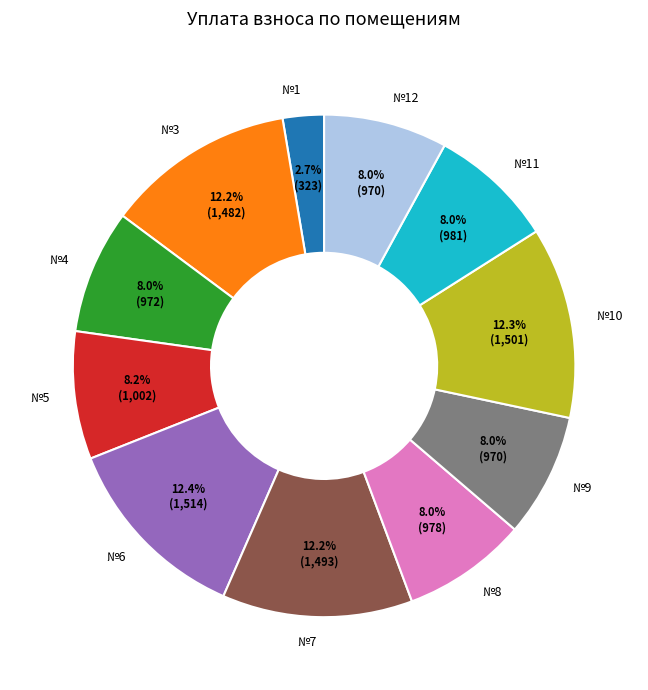

Which category has the smallest portion of the pie?

№1